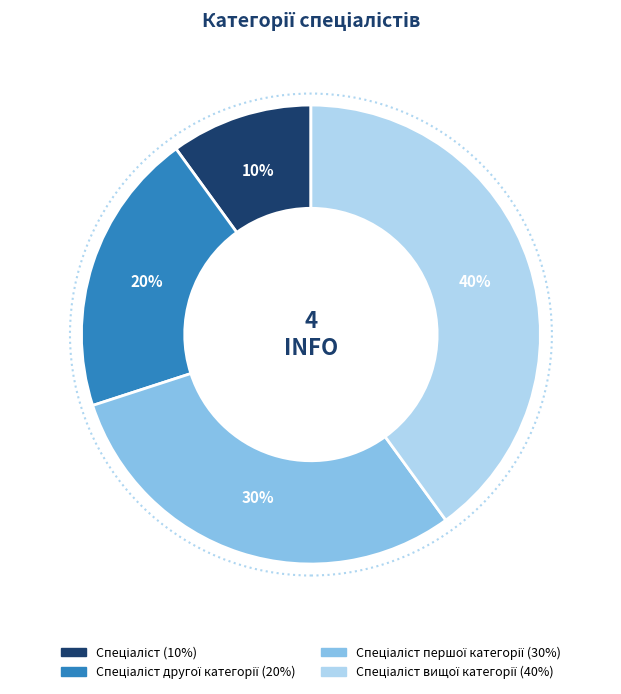

To the nearest percent, what is the difference between the largest and smallest slice percentages?

30%